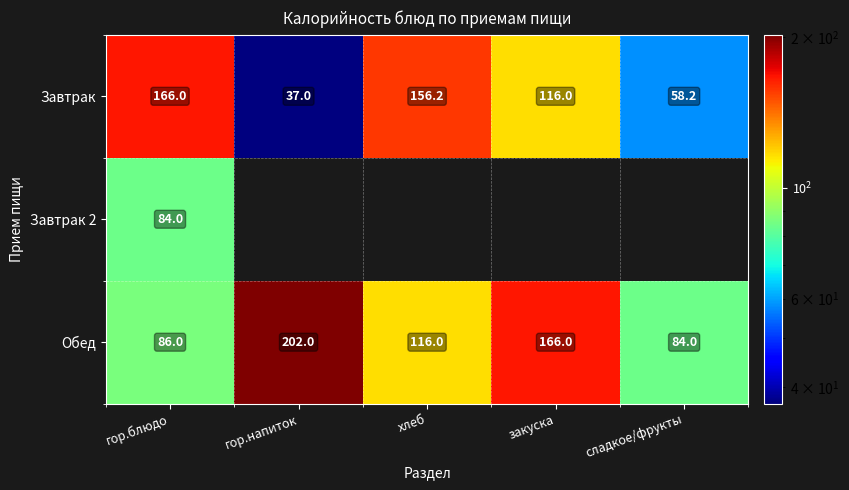

At which label does Обед first exceed 116?

гор.напиток